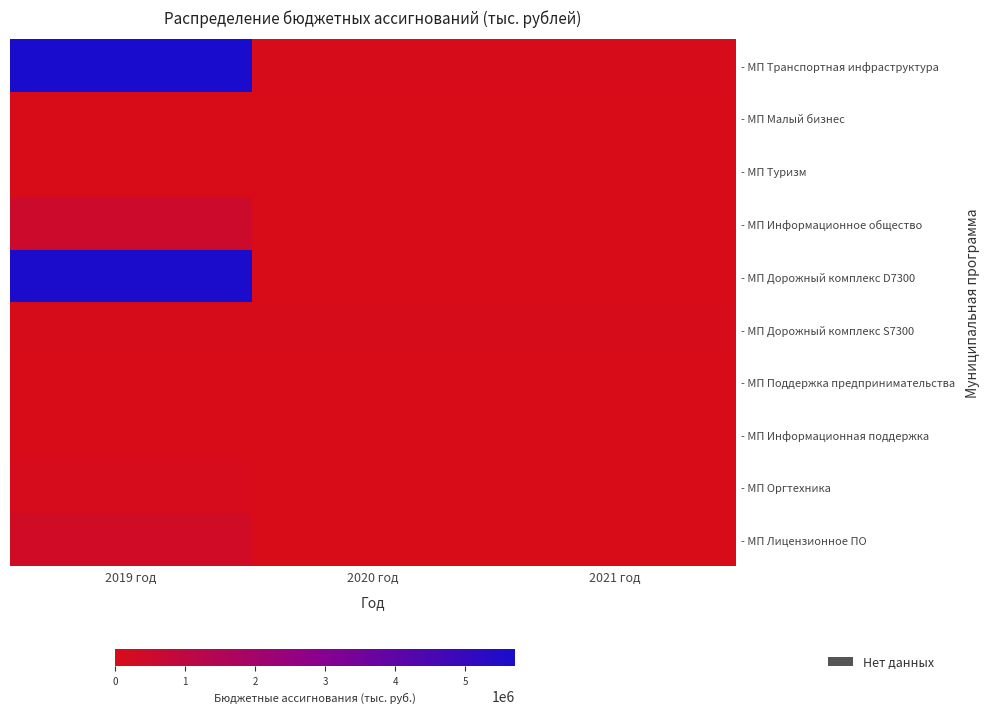

At which category is the sum across all series the highest?

2019 год